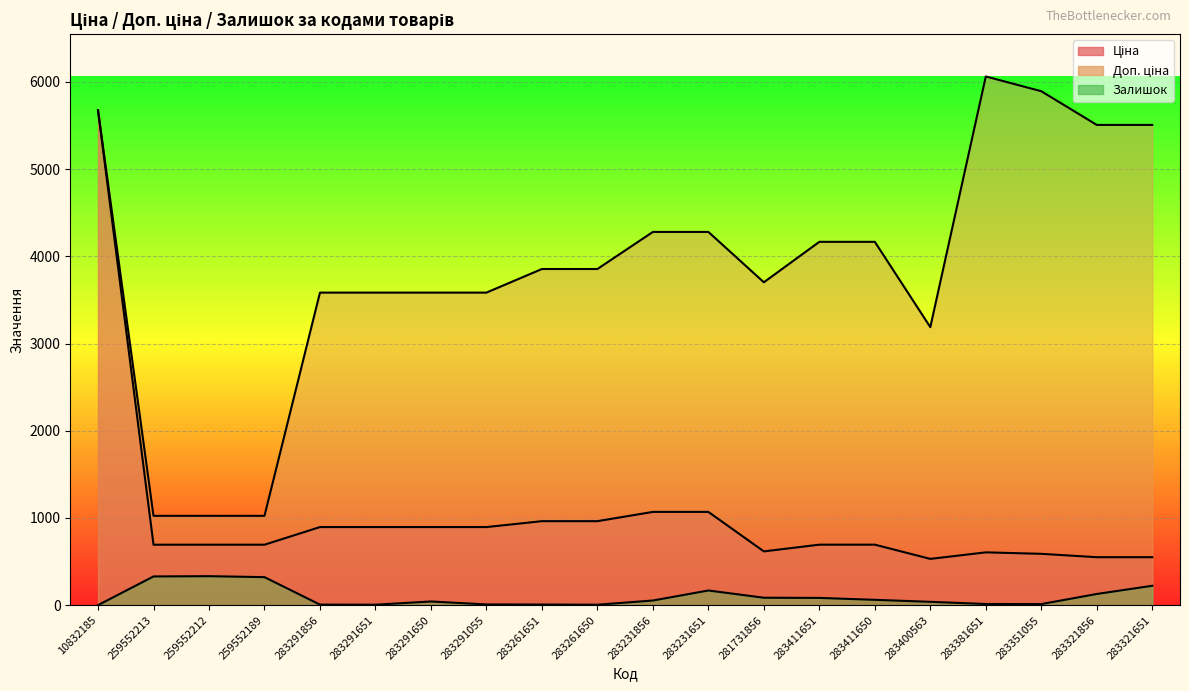

Rank the series at 283231651 from highest to lowest value.

Доп. ціна, Ціна, Залишок